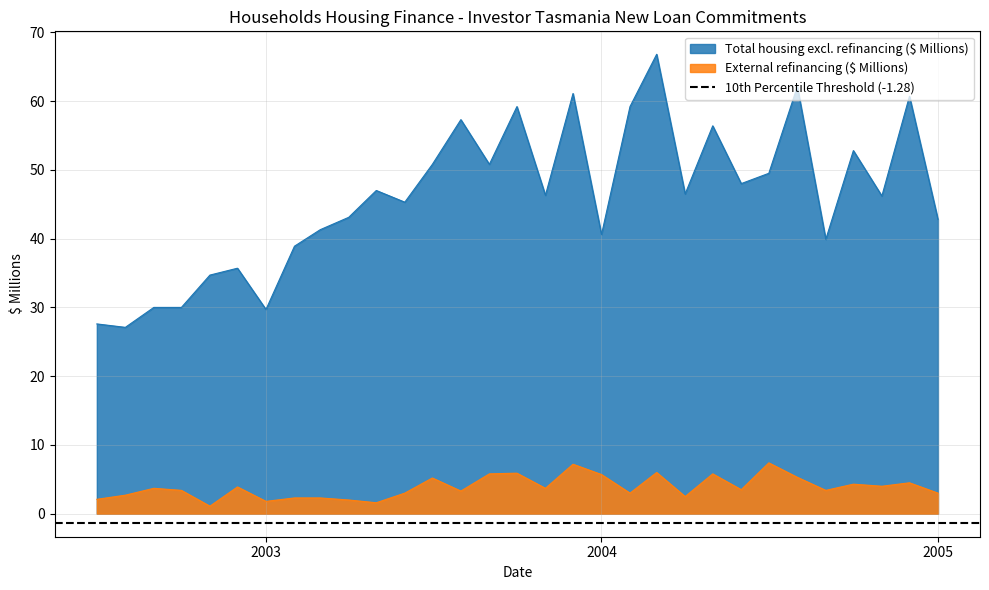

At which label does External refinancing ($ Millions) first exceed 3?

2002-09-01